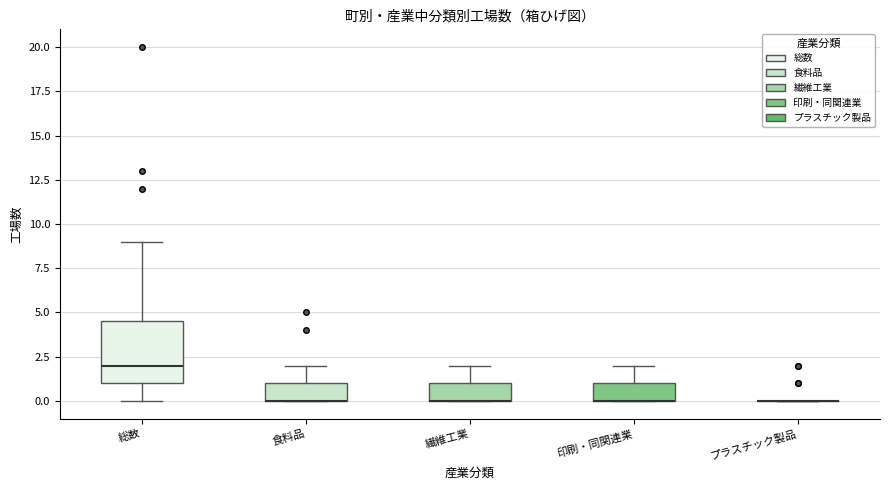

Reading left to right, transcribe this box plot: for each box, give where its median line is, the range the box spans, and where its two whiskers end, as read against the y-axis. The values are not printed on the chart, so give them approximately, as read against the axis.

総数: median 2.0, box 1.0 to 4.5, whiskers 0.0 to 9.0
食料品: median 0.0 (drawn on the box's lower edge), box 0.0 to 1.0, whiskers 0.0 to 2.0
繊維工業: median 0.0 (drawn on the box's lower edge), box 0.0 to 1.0, whiskers 0.0 to 2.0
印刷・同関連業: median 0.0 (drawn on the box's lower edge), box 0.0 to 1.0, whiskers 0.0 to 2.0
プラスチック製品: box collapsed to a line at 0.0, whiskers 0.0 to 0.0